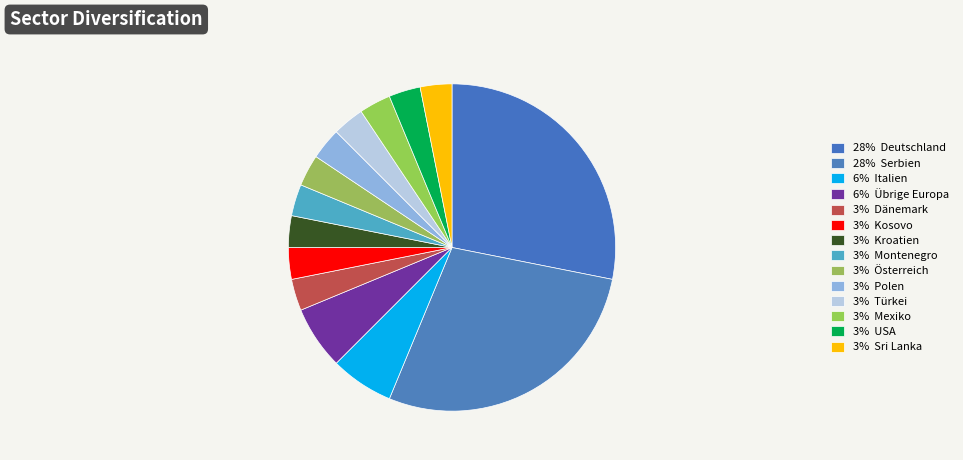

Count the number of slices in the pie.

14